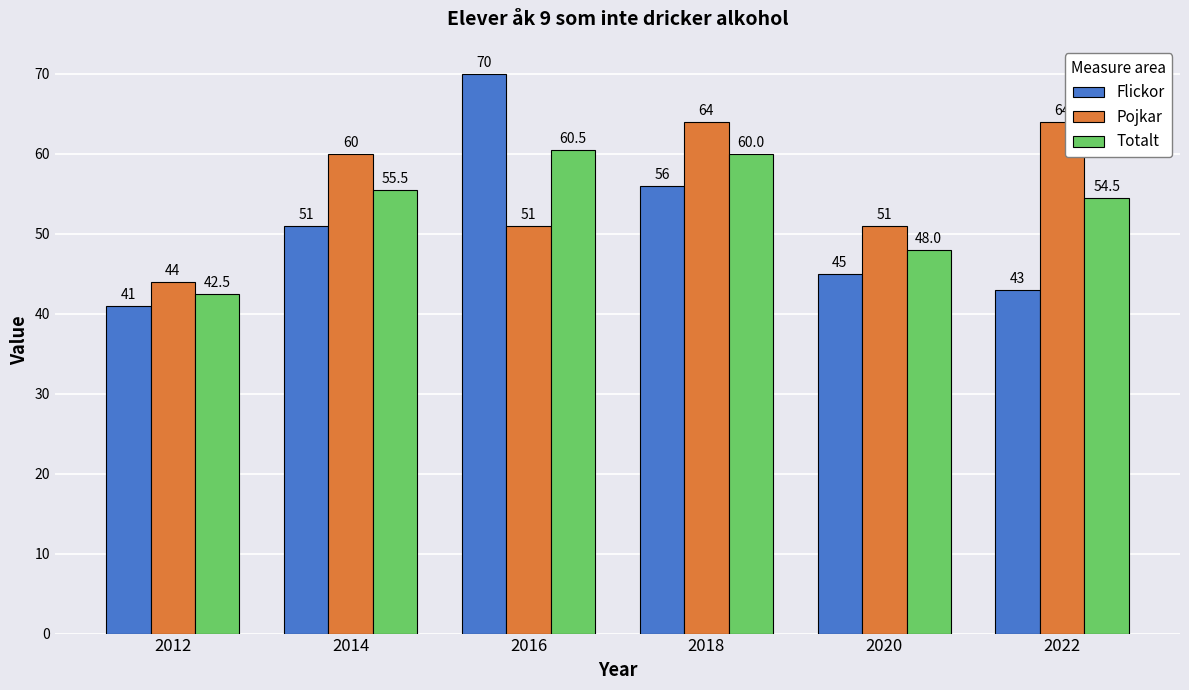

What is the value of the Pojkar bar at the 6th from the left?

64.0